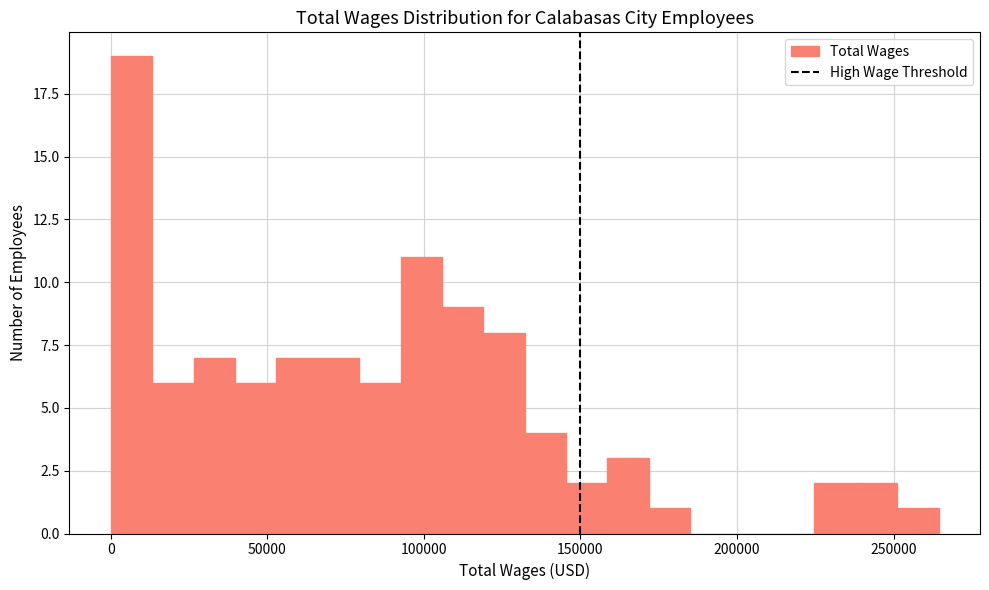

Read against the x-axis, roughly where is the centre of the tallest bar?

5000